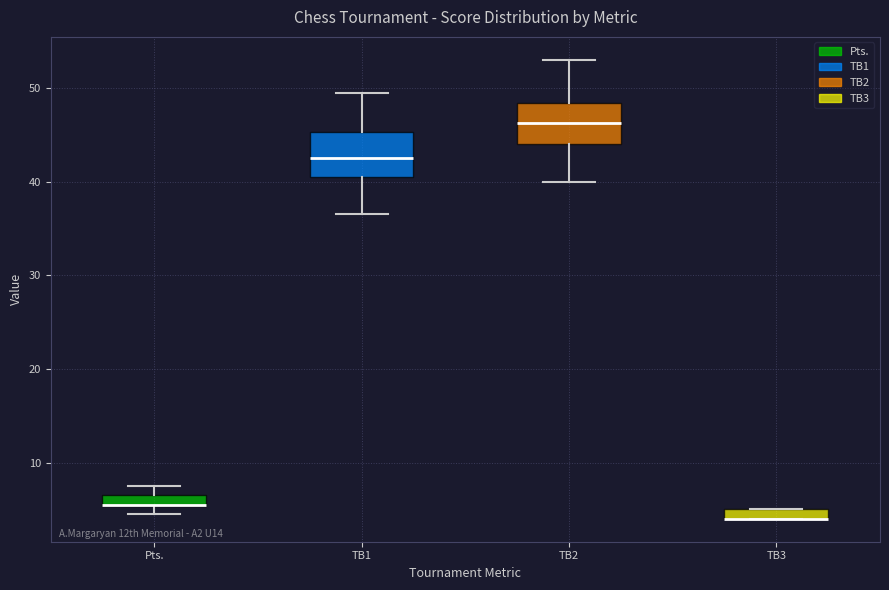

Where is the upper edge of the box for TB2 on the y-axis? The values are not printed on the chart, so give them approximately, as read against the axis.

48